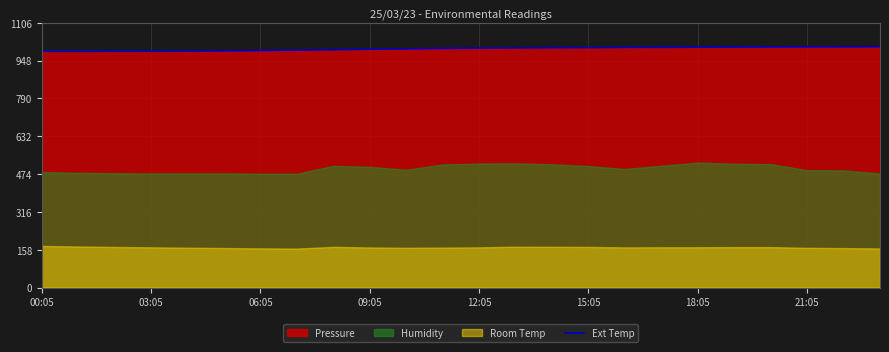

Count the number of categories in the chart.

24